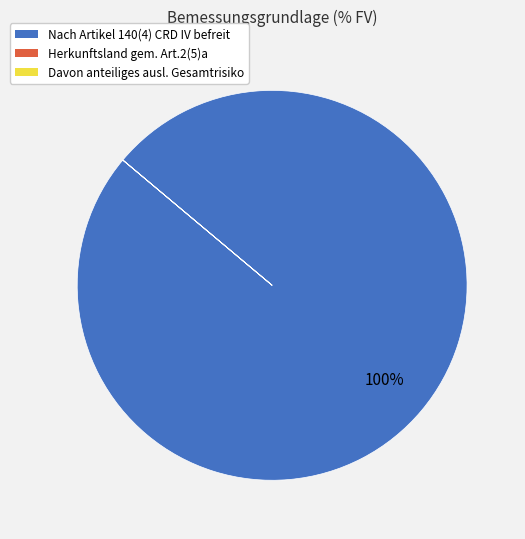

Does any single category account for the majority?

Yes